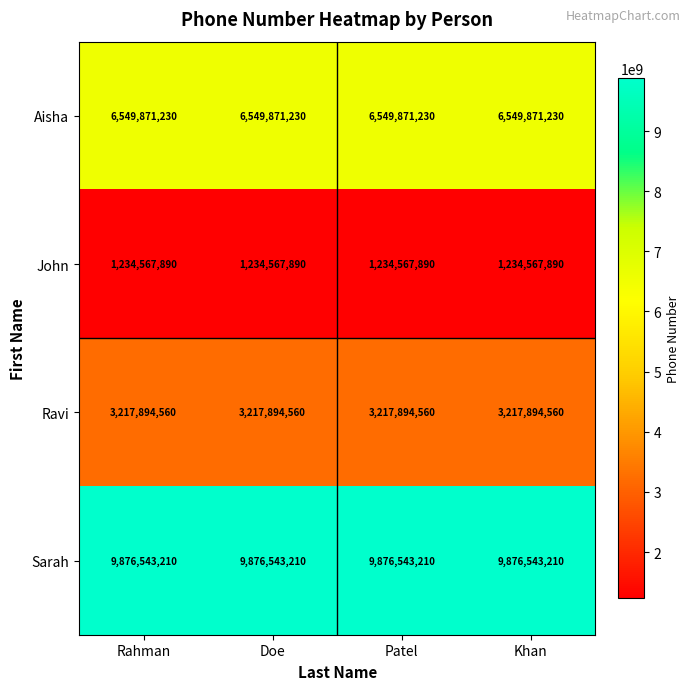

Is it true that Ravi equals 1197074108 at Rahman?

False